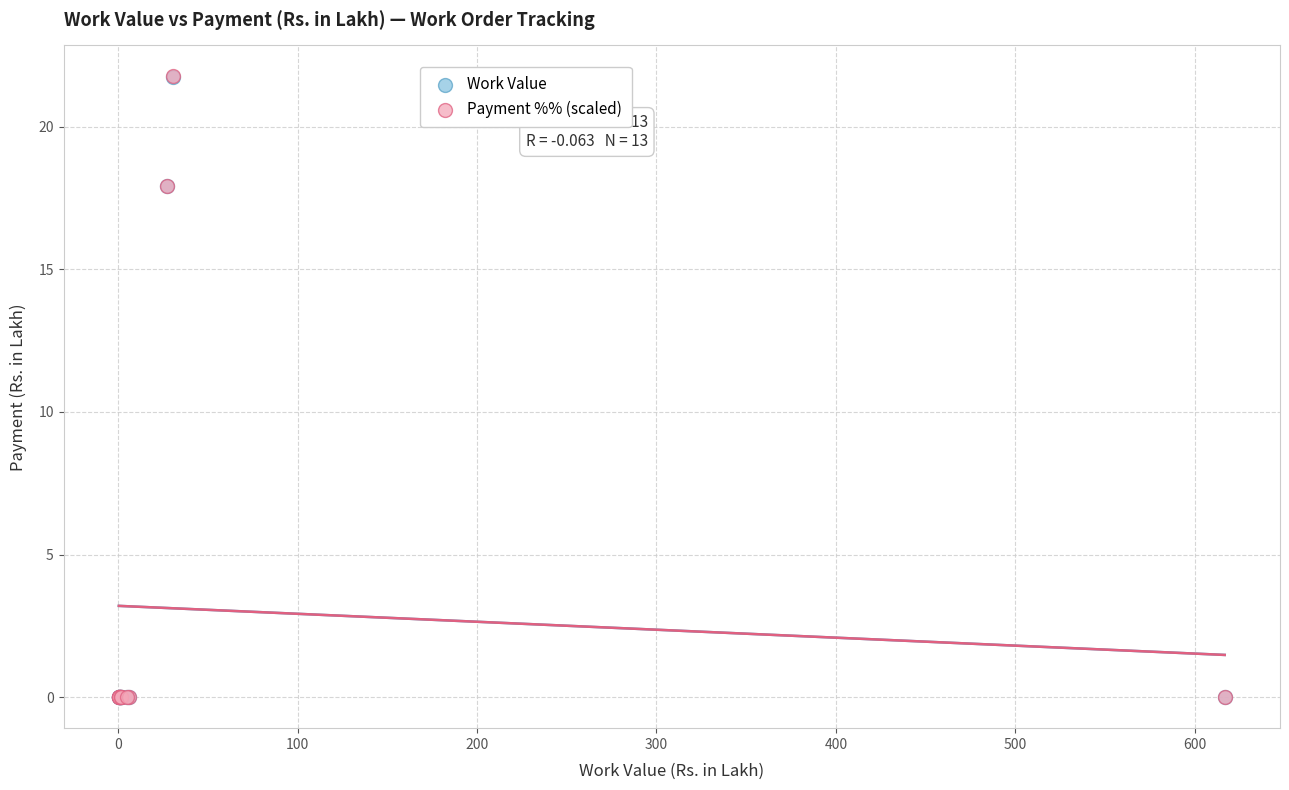

Which series has the largest Y range (max minus min)?

Payment %% (scaled)